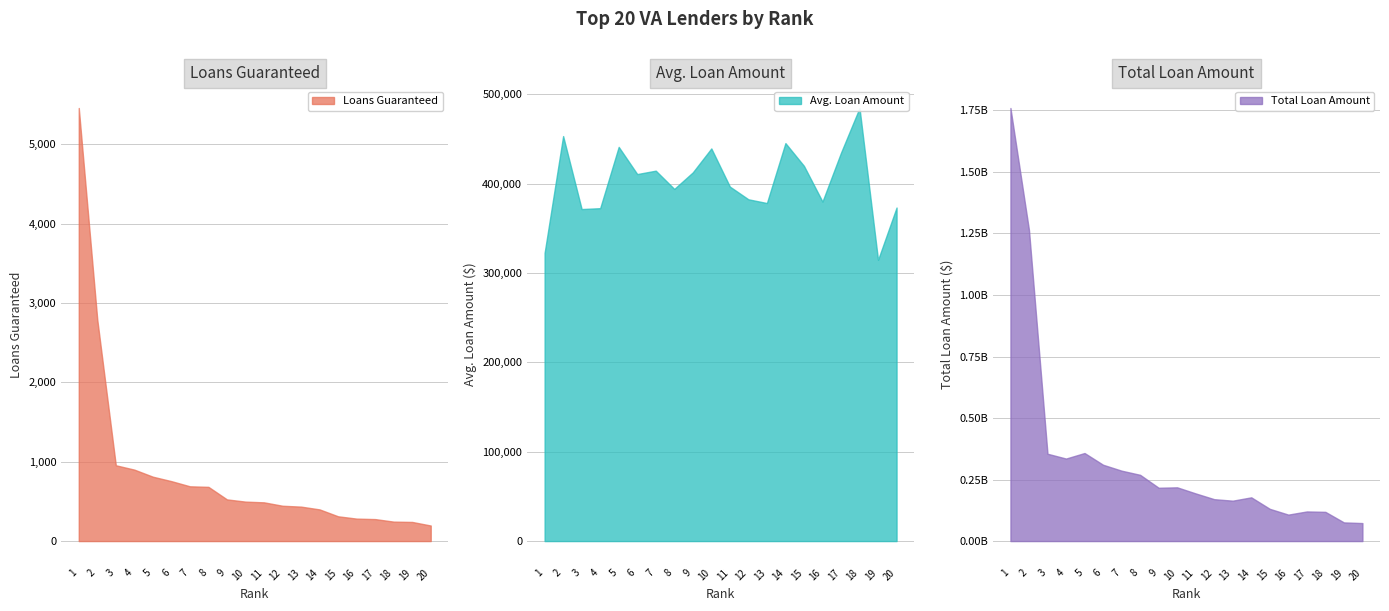

What is the spread (max minus min) of values at 4?

335349512